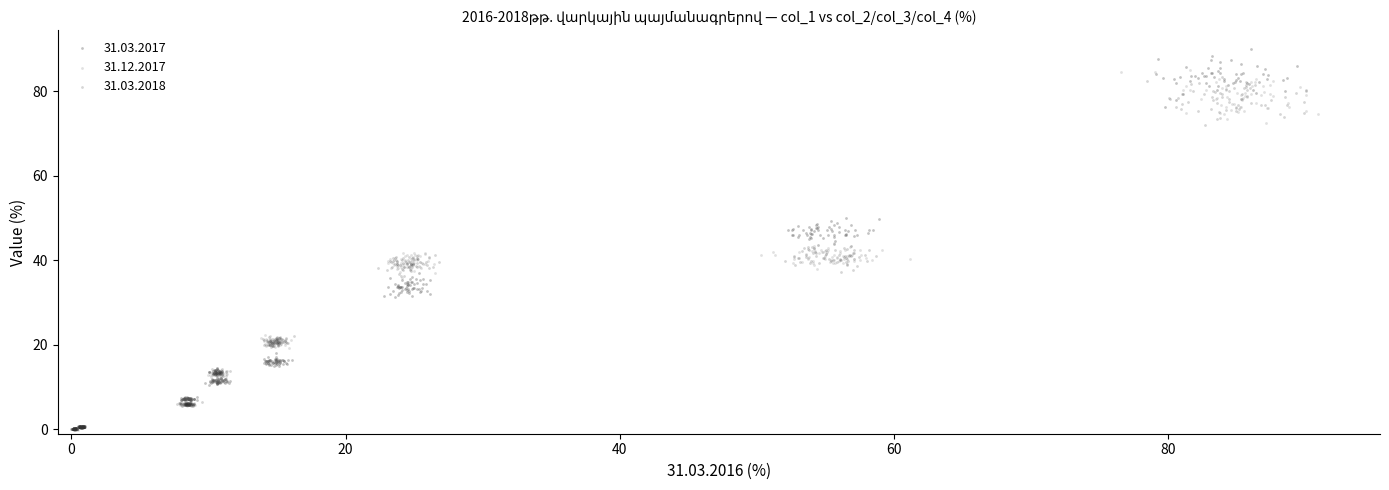

Which series has the largest Y range (max minus min)?

31.03.2017